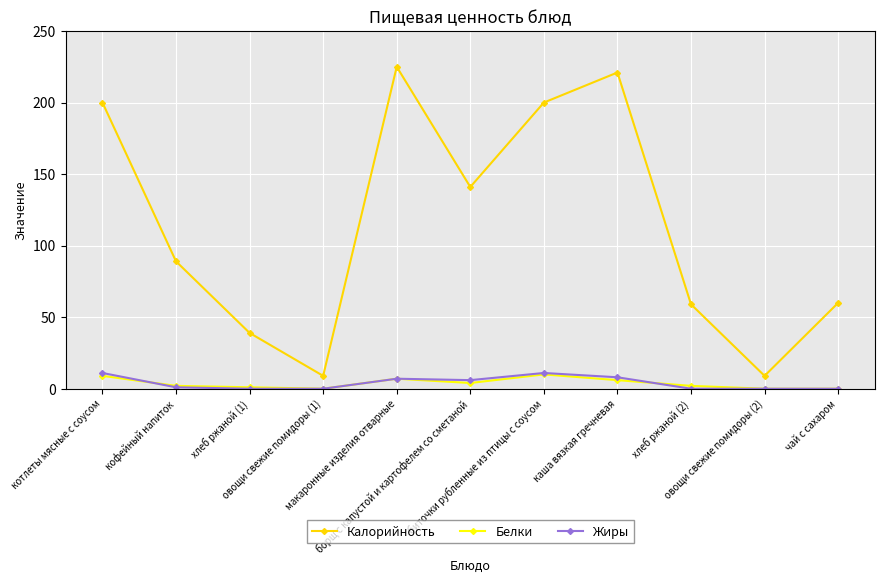

How many data points does each series have?

11